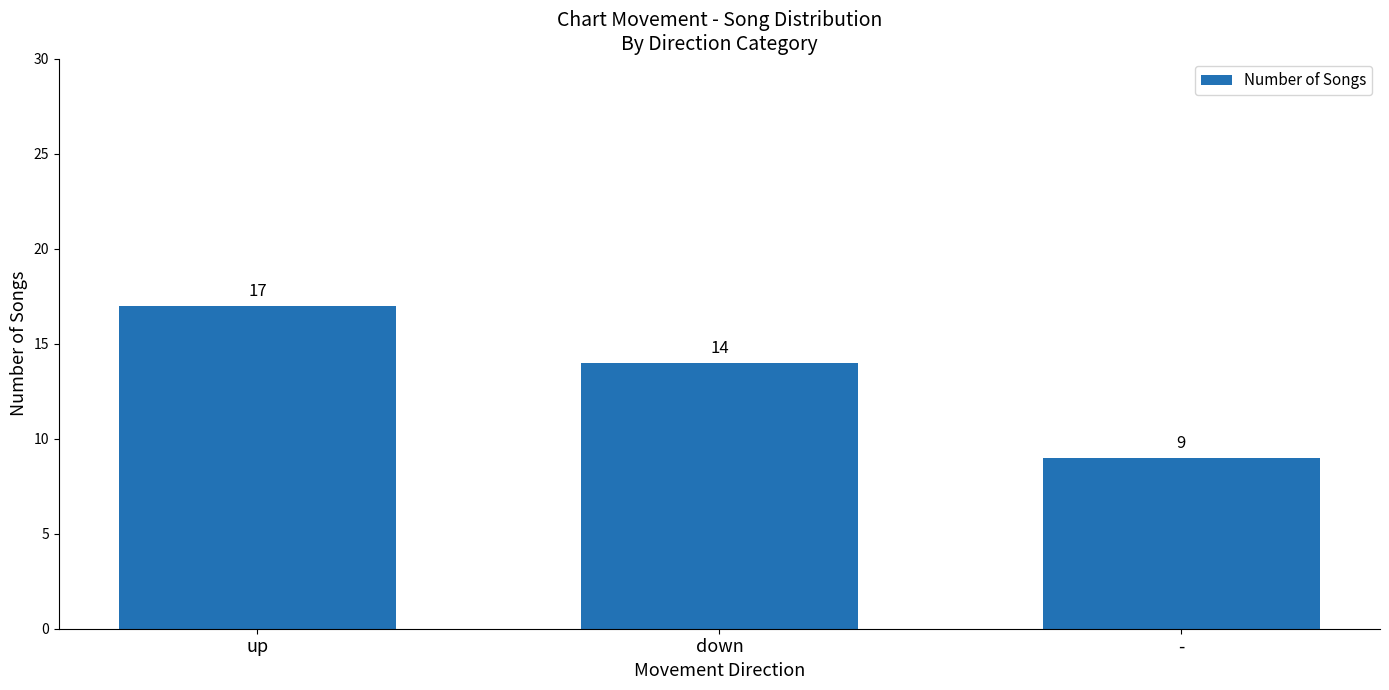

How many values are below 14?

1